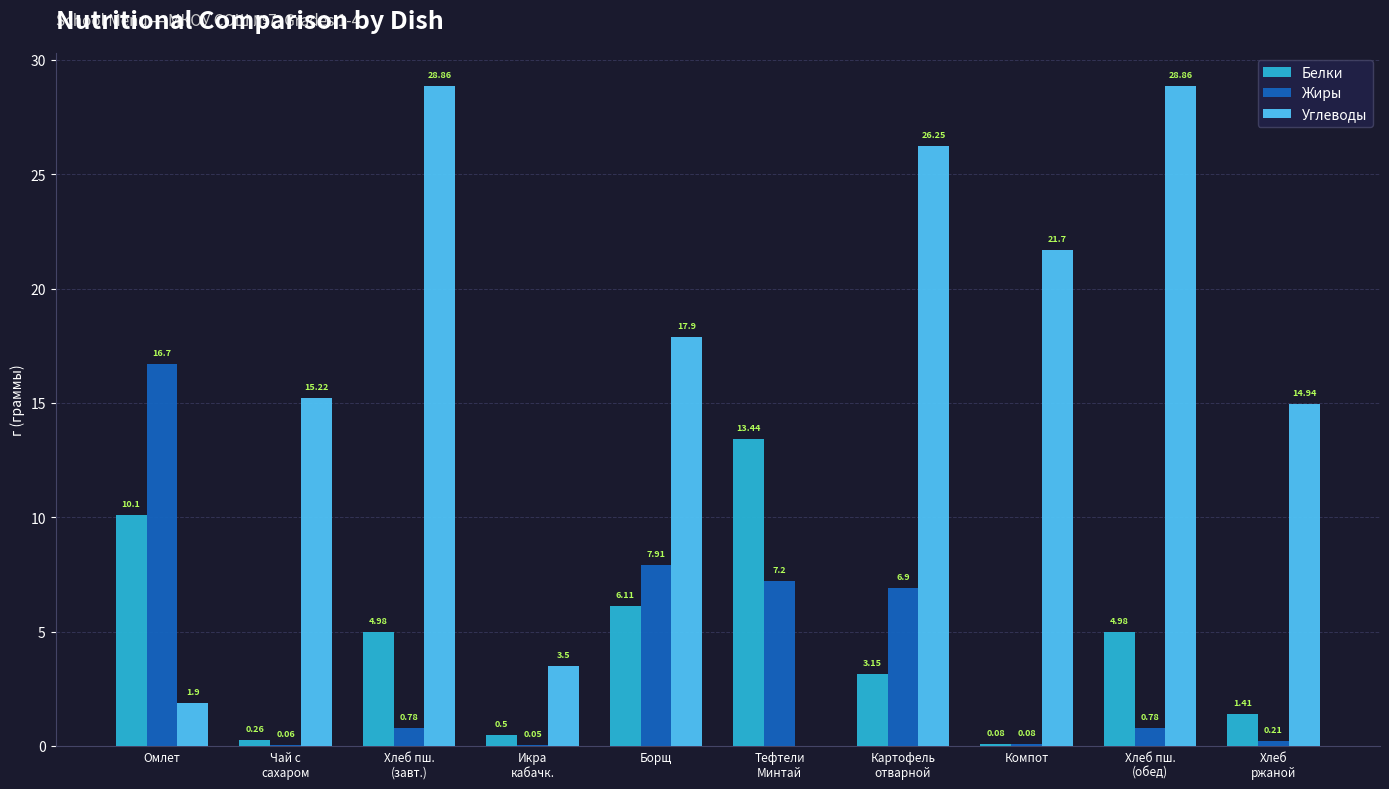

How many groups of bars are there?

10